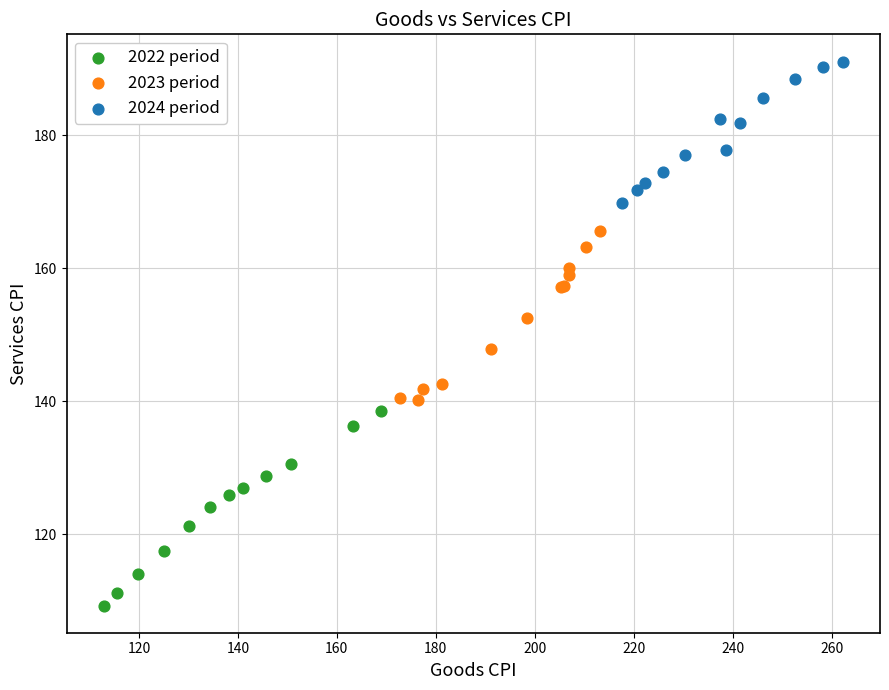

Which series contains the lowest Y value?

2022 period